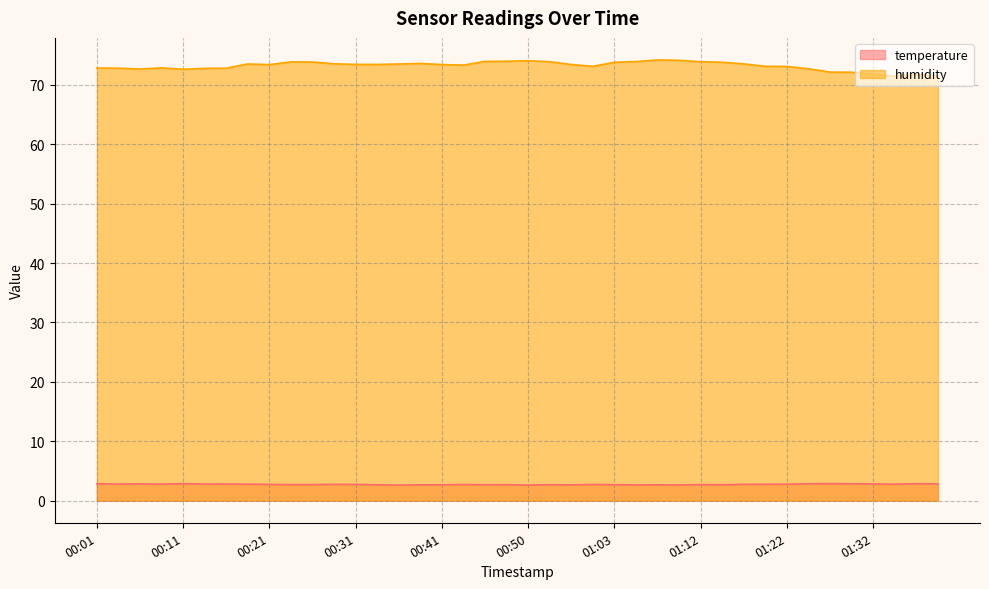

What is the label of the 7th point from the right?

01:25